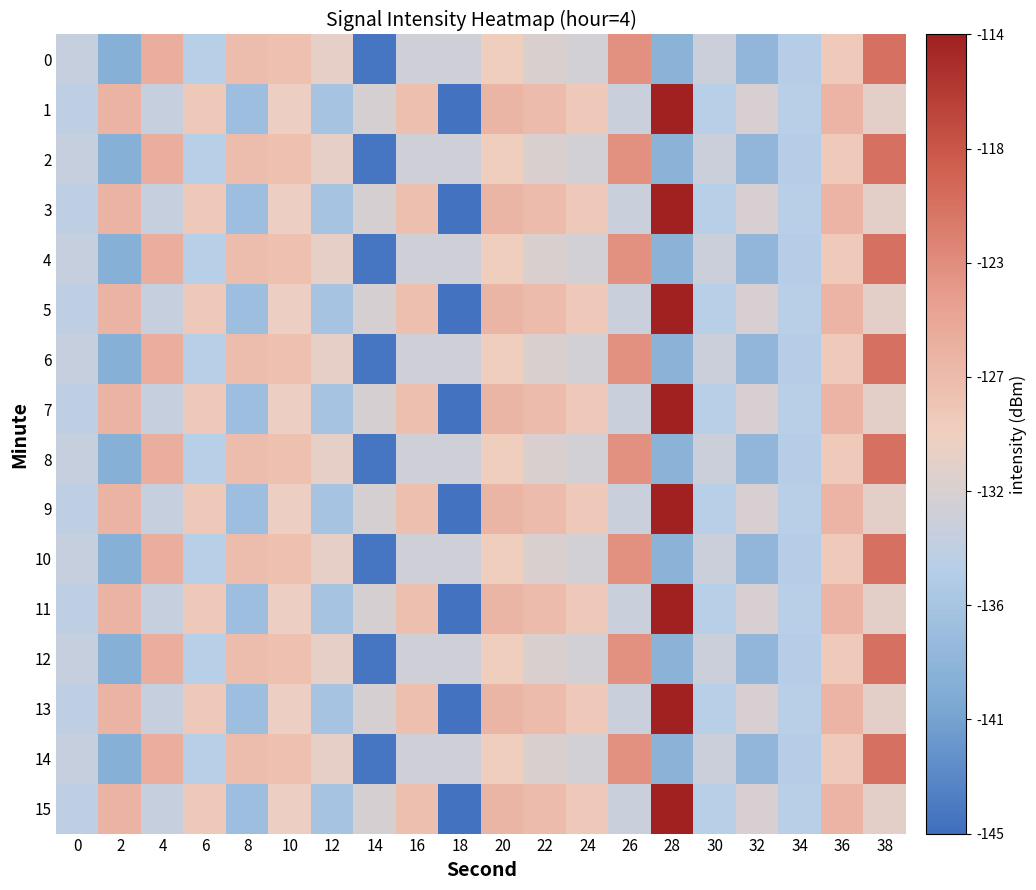

What is the total value across all series at 26?

-2049.4